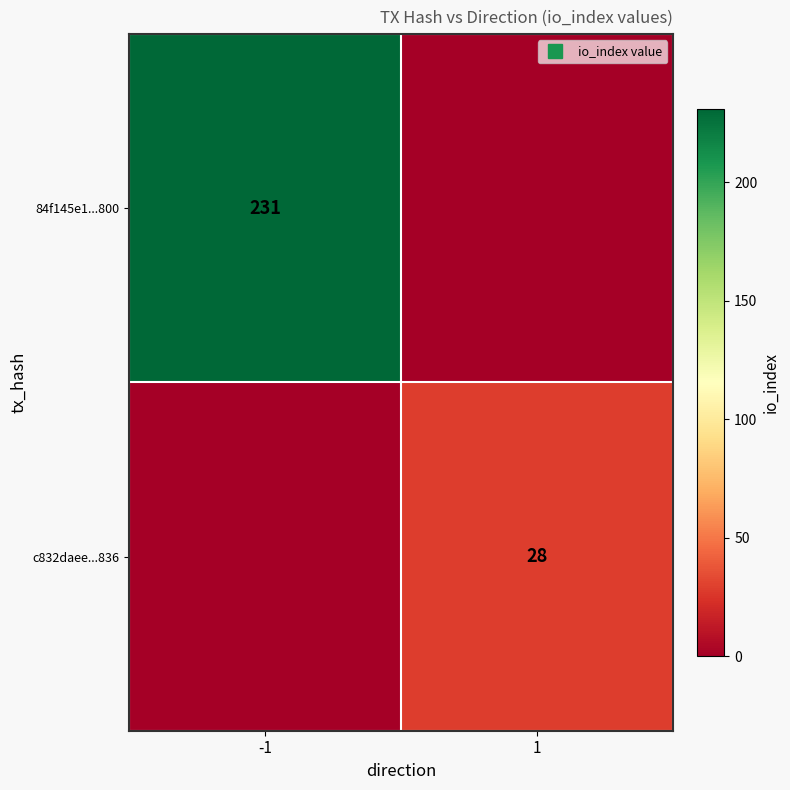

Which series changed the most between -1 and 1?

84f145e1...800